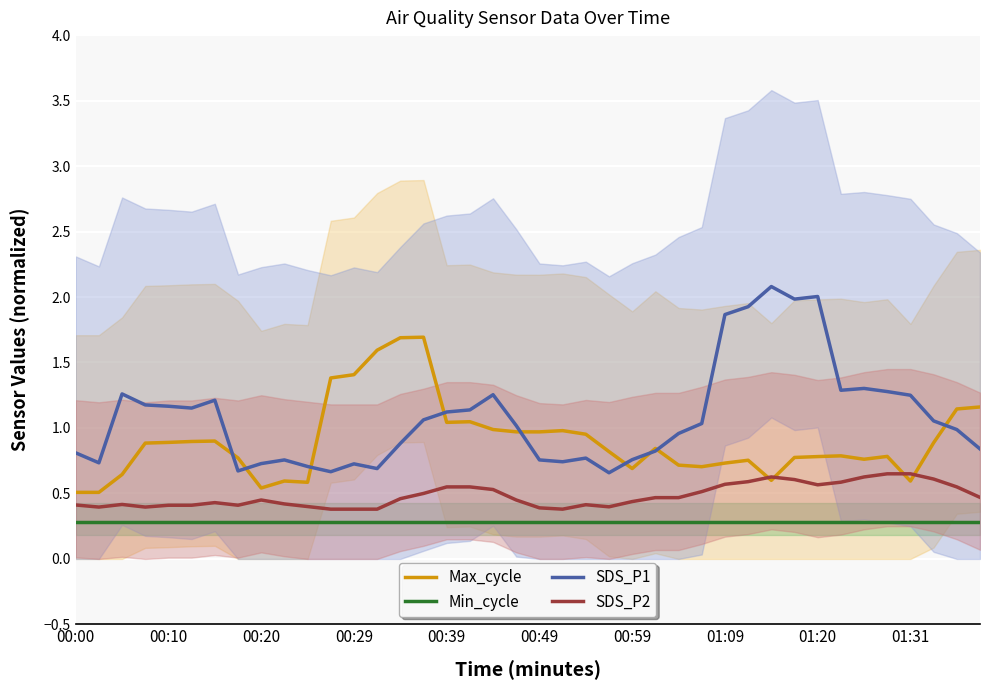

The Max_cycle series shows 0.5 at 01:09. True or false?

False